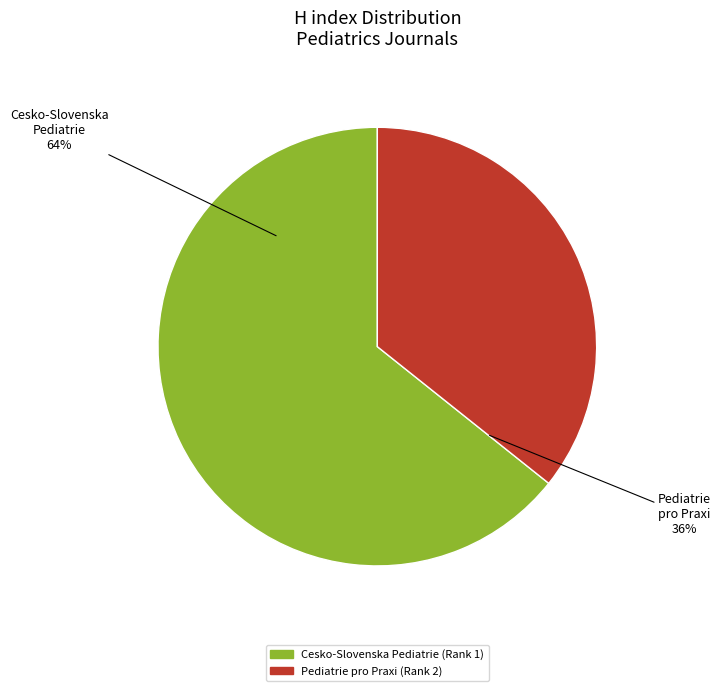

Which slice represents more than half of the pie?

Cesko-Slovenska Pediatrie (Rank 1)